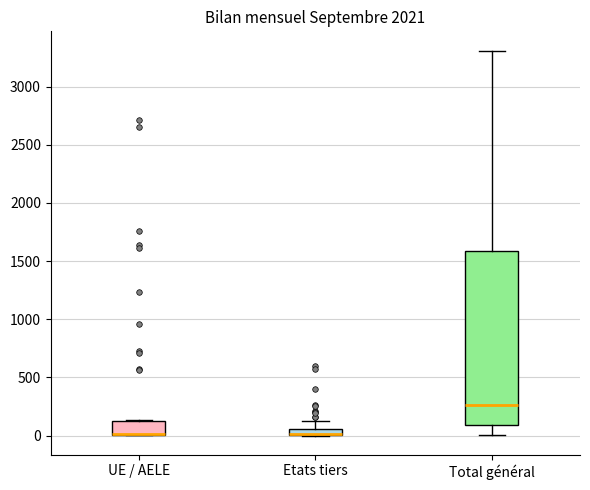

Comparing the boxes themselves (not the whiskers), which one is the tallest?

Total général